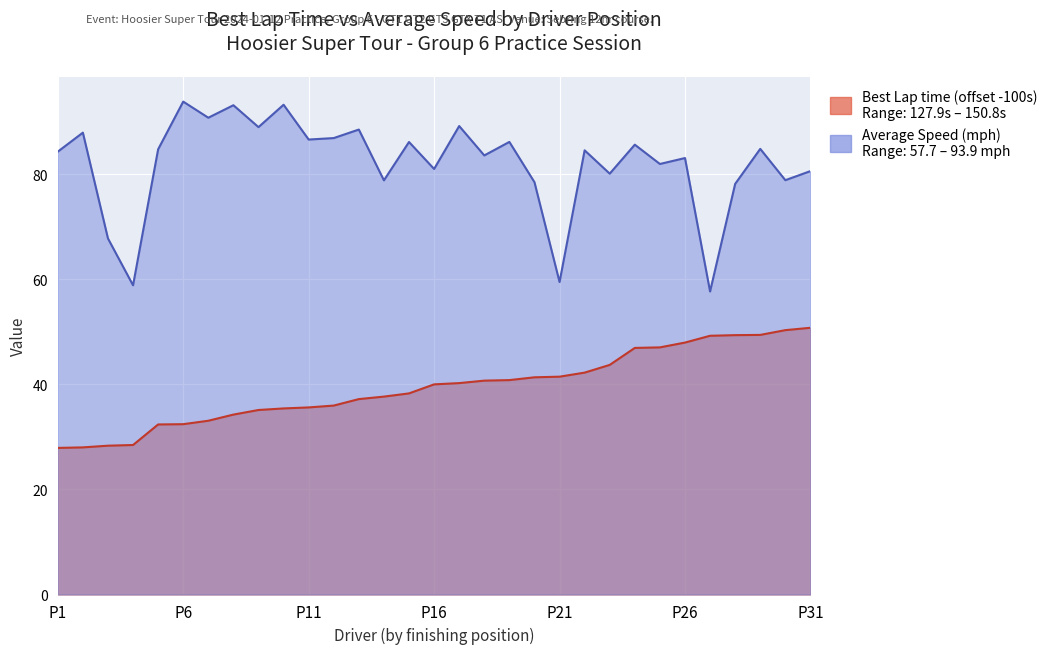

Reading left to right, transcribe all the data shown in this chart.

Best Lap time: 27.9	28.0	28.3	28.5	32.4	32.4	33.1	34.3	35.1	35.4	35.6	36.0	37.2	37.7	38.3	40.0	40.3	40.7	40.8	41.4	41.5	42.3	43.7	47.0	47.1	48.0	49.3	49.4	49.4	50.3	50.8
Average Speed: 84.3	87.9	67.8	58.9	84.8	93.9	90.8	93.2	89.0	93.3	86.6	86.9	88.5	78.9	86.2	81.0	89.2	83.6	86.2	78.5	59.5	84.6	80.1	85.7	82.0	83.1	57.7	78.2	84.9	78.9	80.6